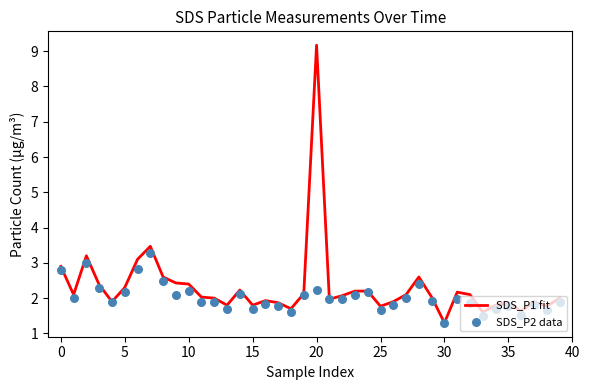

What are all the series names shown in the legend?

SDS_P1 fit, SDS_P2 data